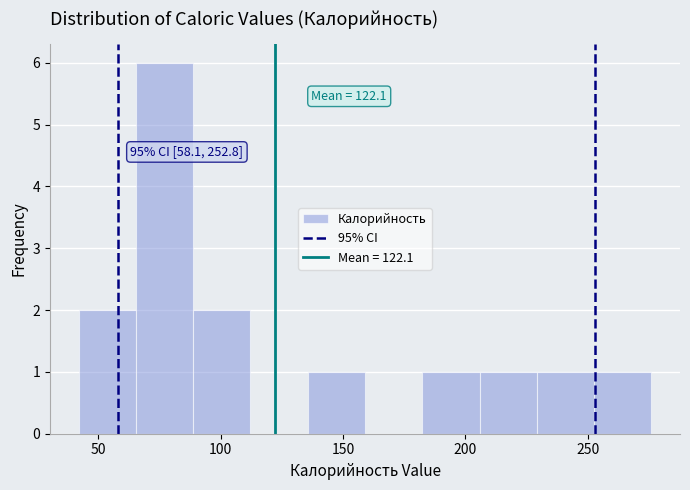

Which range on the x-axis has the tallest bar?

65 to 90